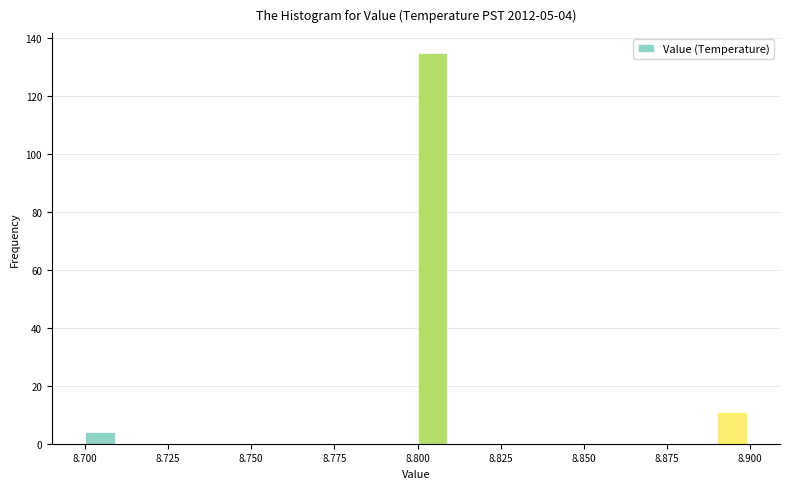

Read against the x-axis, roughly where is the centre of the tallest bar?

8.805